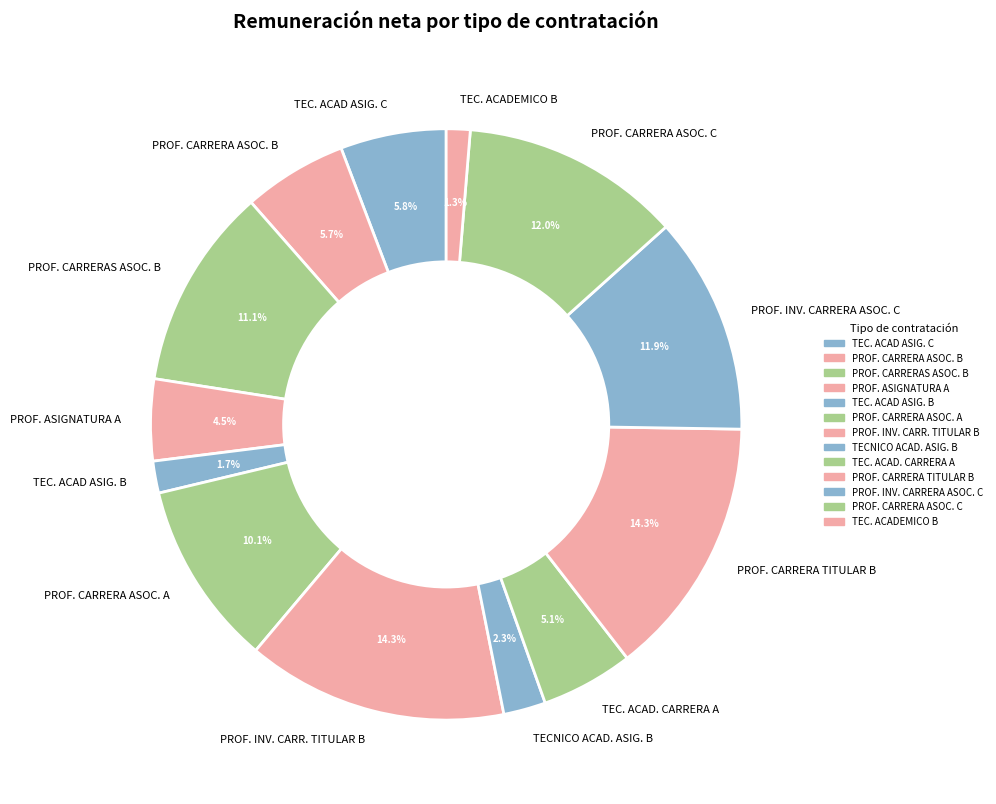

Is the sum of TEC. ACAD. CARRERA A and TEC. ACADEMICO B greater than half?

No